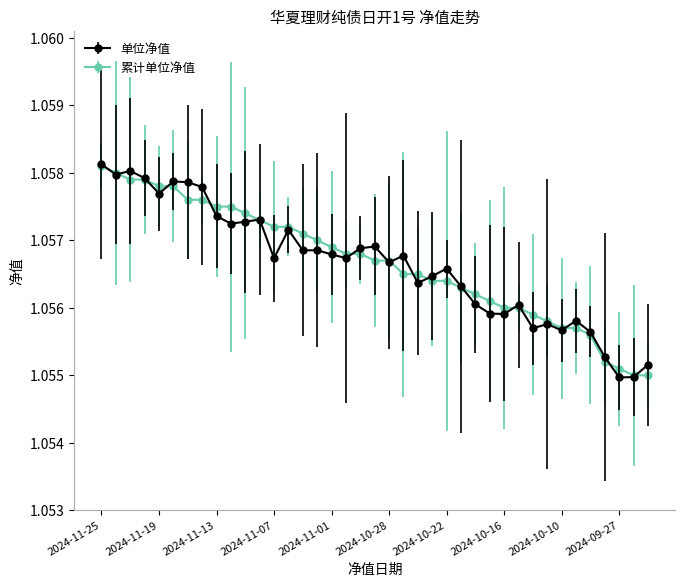

What is the maximum value for 单位净值?

1.1